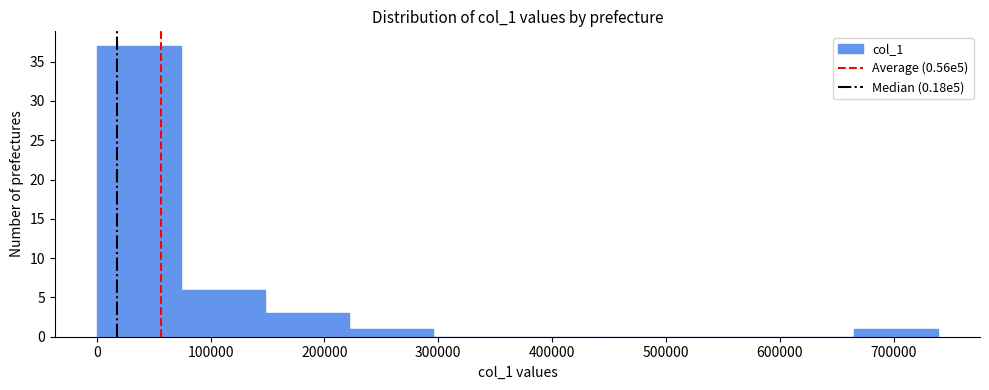

How tall is the bar that spans 0 to 70000 on the x-axis? Neither the bar edges nor the heights are printed on the chart, so give them approximately, as read against the axes.

37